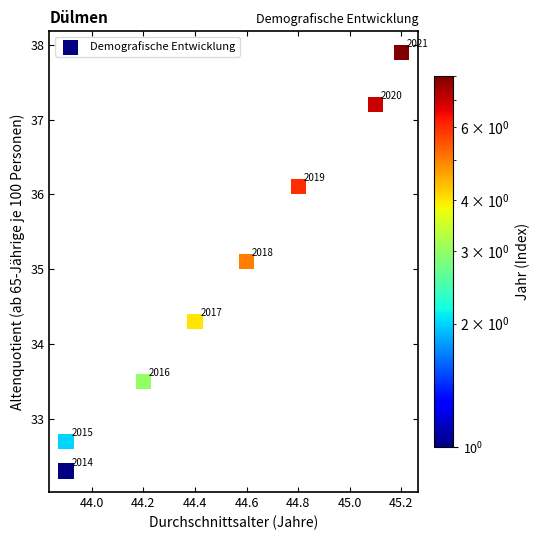

What Y value in the scatter plot is closest to 35?

35.1